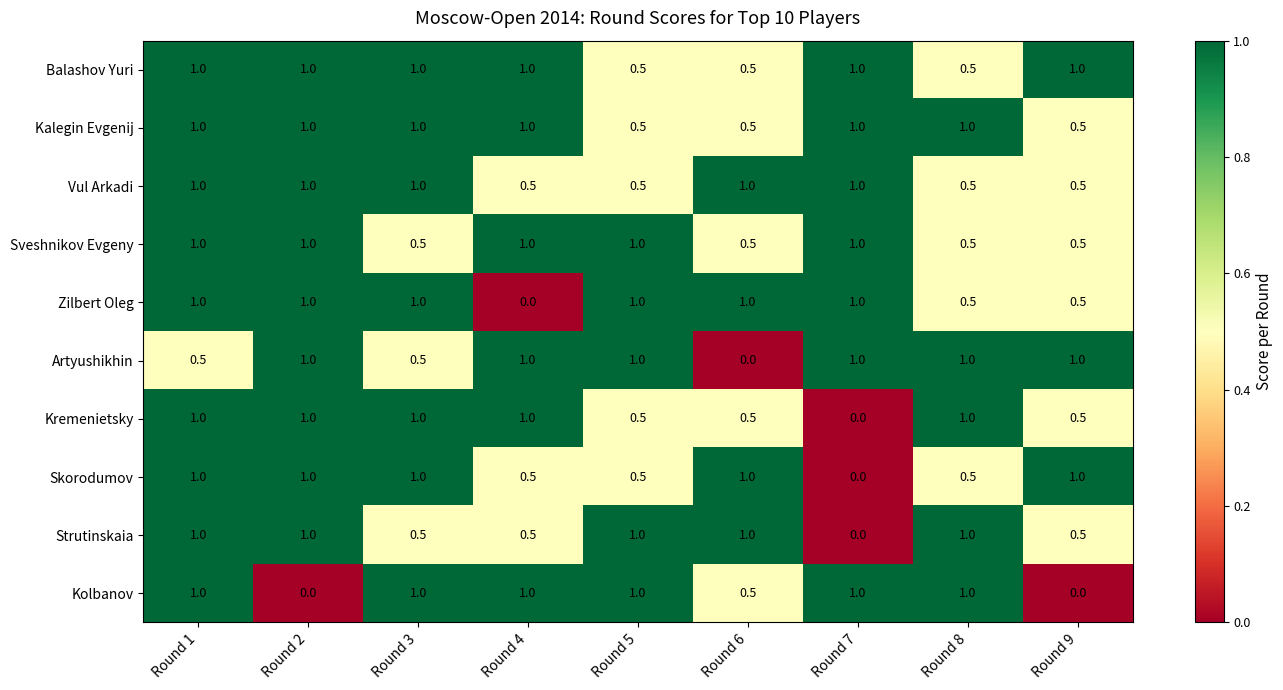

Which category has the lowest value in the Zilbert Oleg series?

Round 4